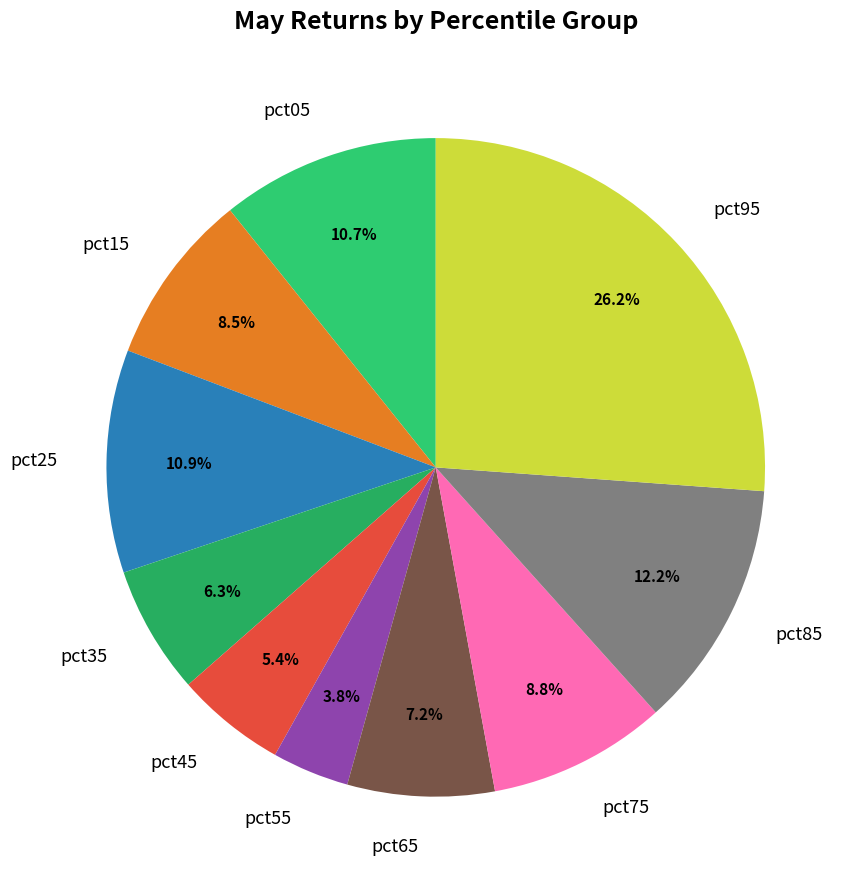

To the nearest percent, what percentage of the pie is pct55?

4%